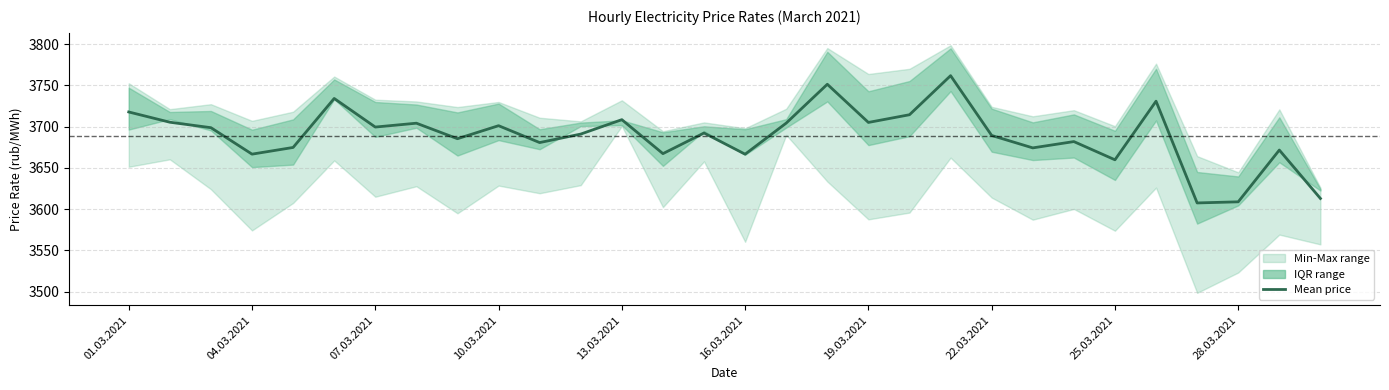

How many data points are above 3692?

15